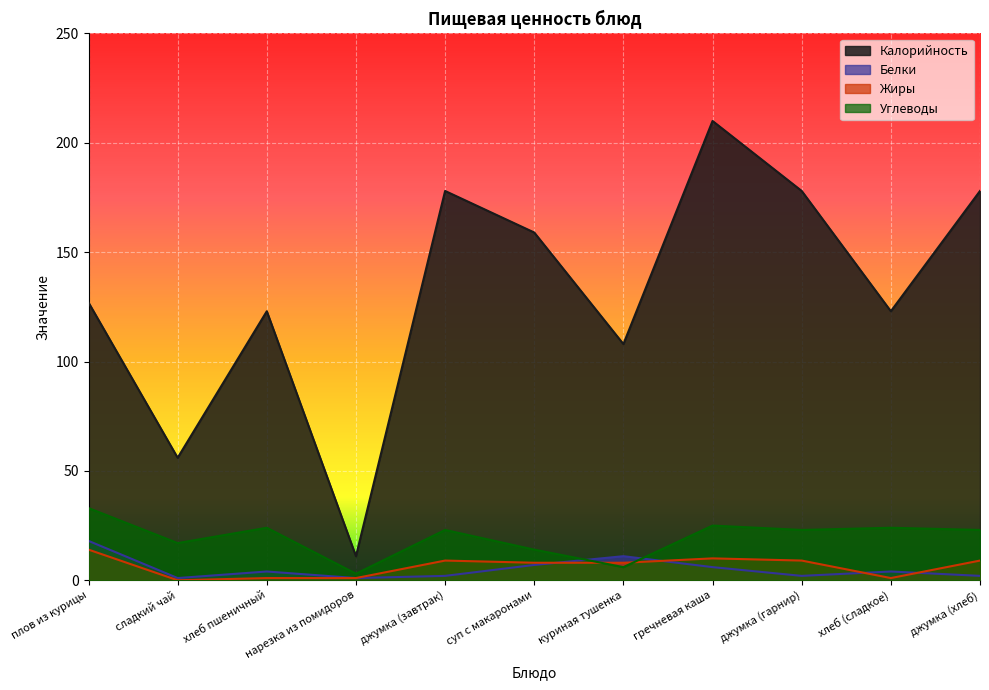

What is the spread (max minus min) of values at хлеб пшеничный?

122